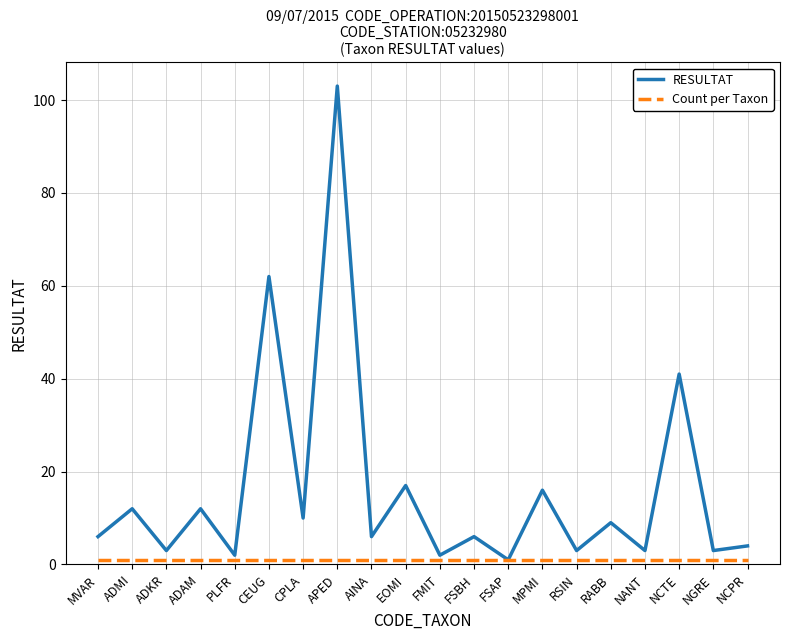

True or false: RESULTAT has a value of 10 at FSBH.

False